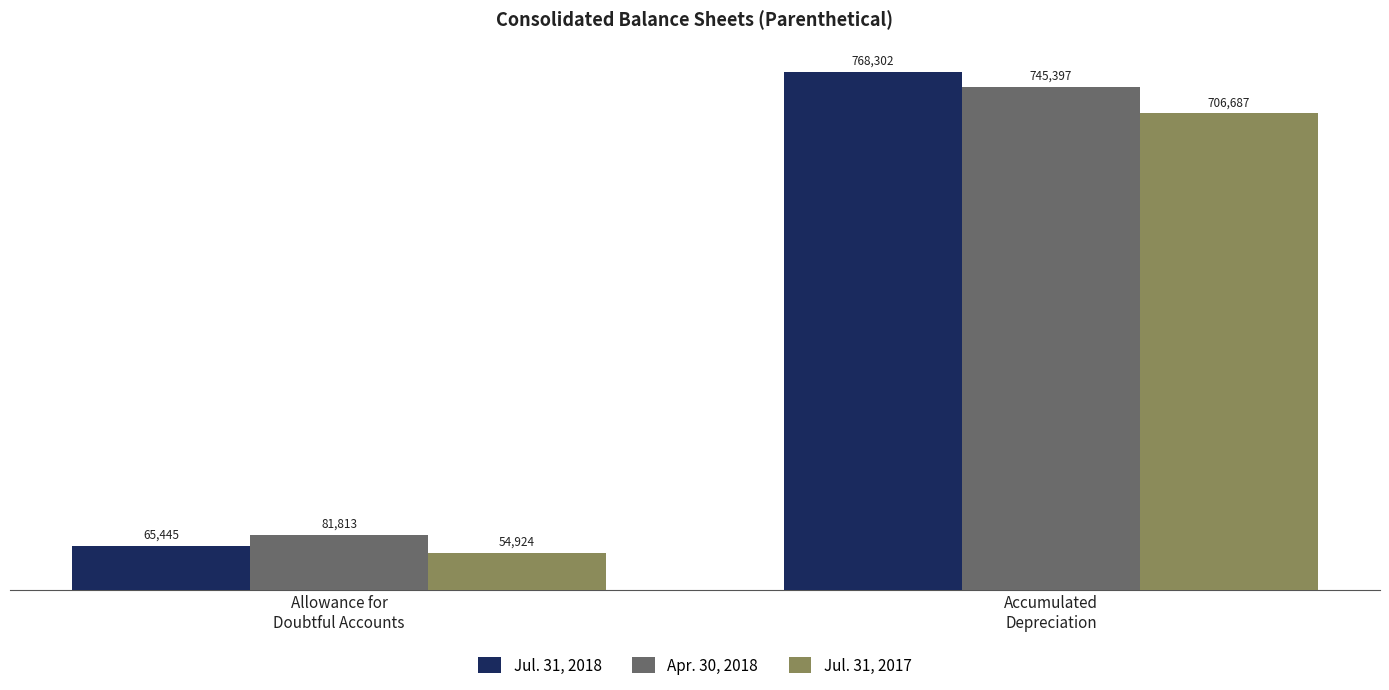

How many values in the Jul. 31, 2018 series are below 768302?

1